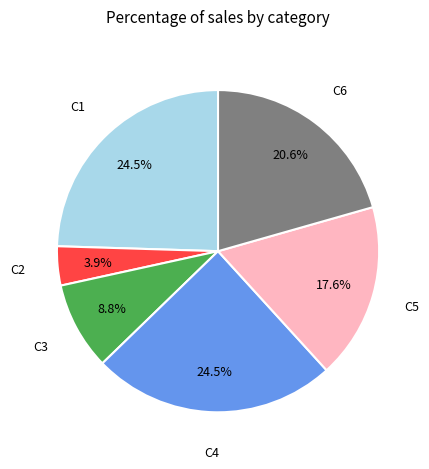

Is there any slice that represents more than half of the pie?

No